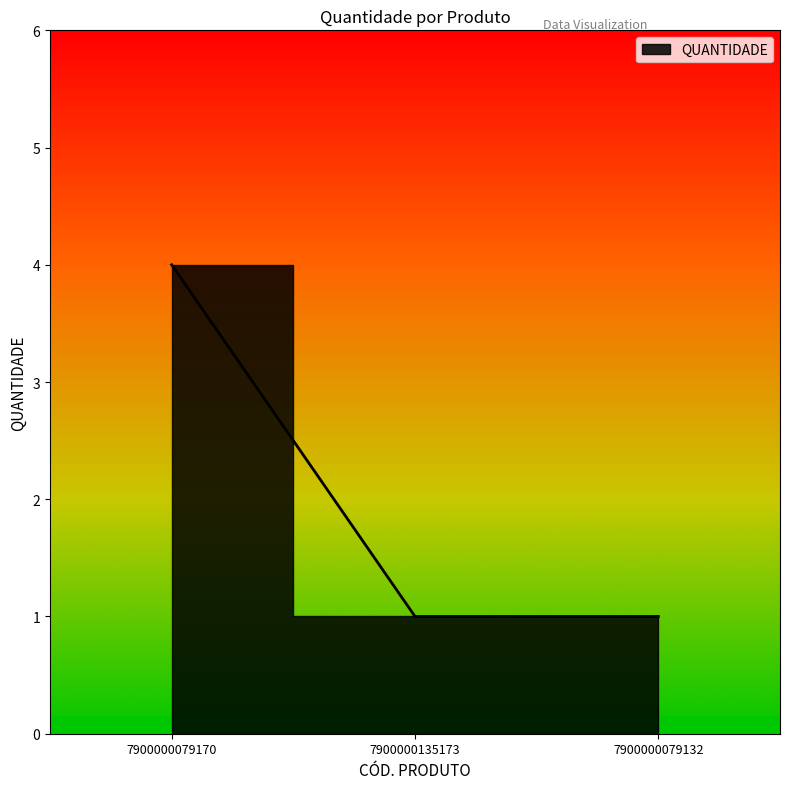

Reading left to right, what are all the values shown in this chart?

7900000079170=4	7900000135173=1	7900000079132=1